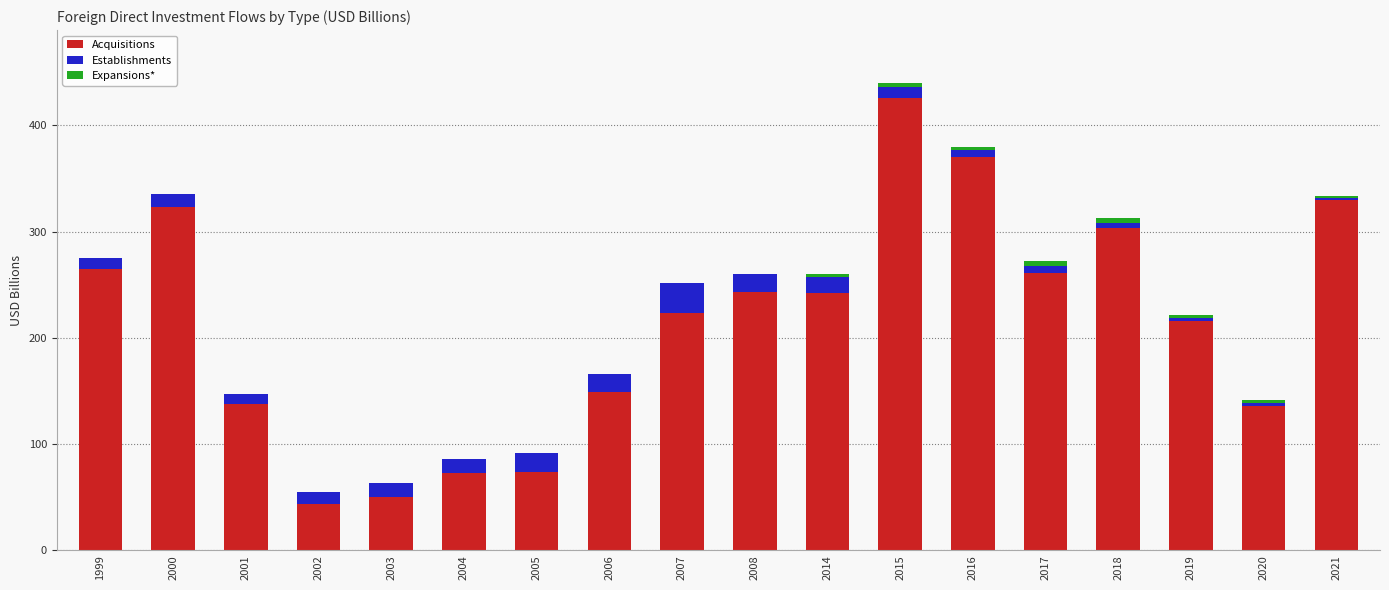

What are all the series names shown in the legend?

Acquisitions, Establishments, Expansions*